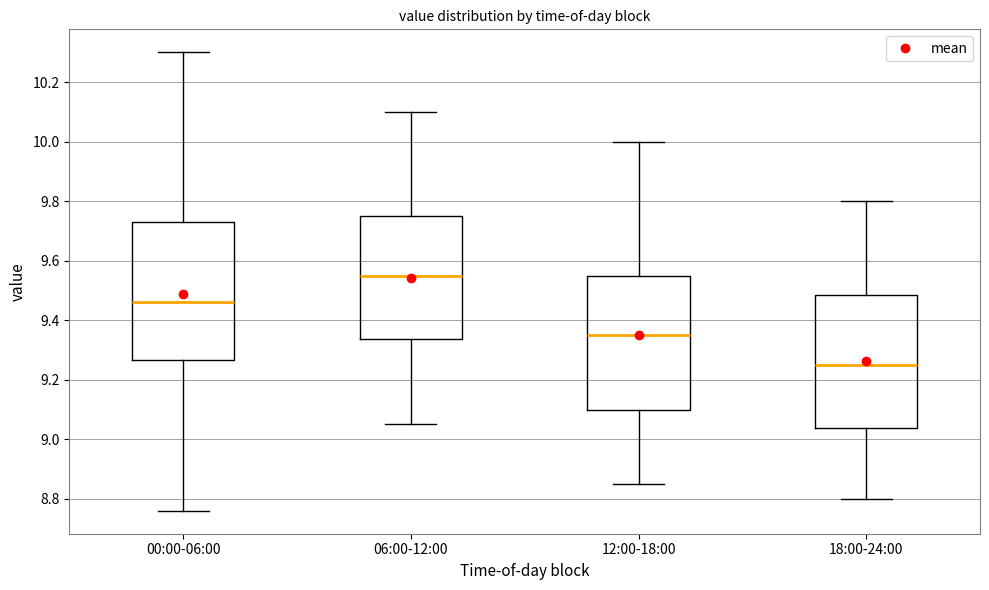

Which box's median line is the highest?

06:00-12:00